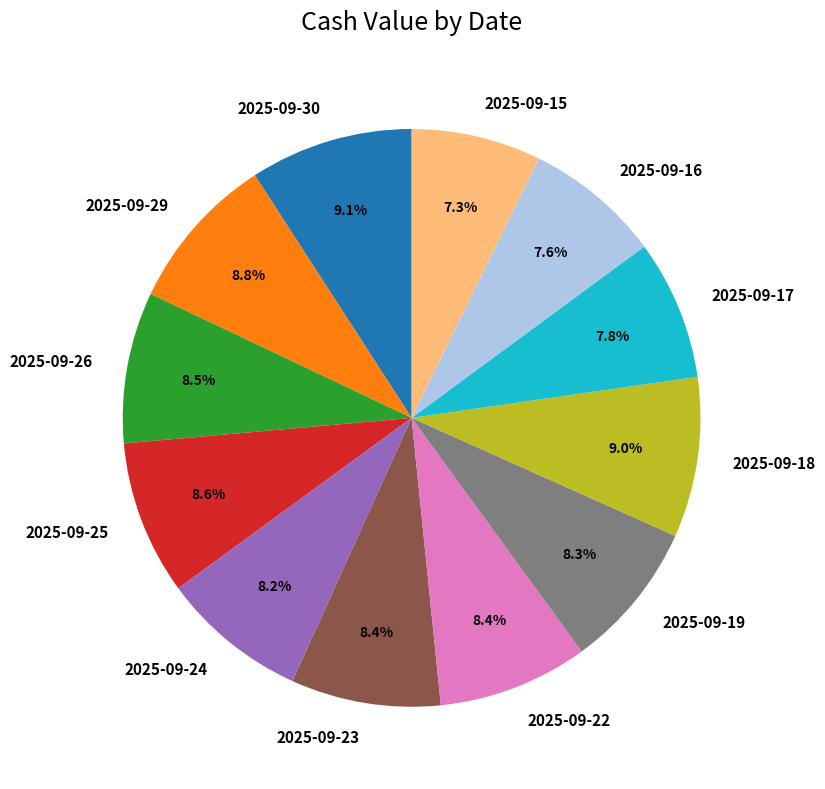

Do 2025-09-24 and 2025-09-16 together represent more than half of the pie?

No